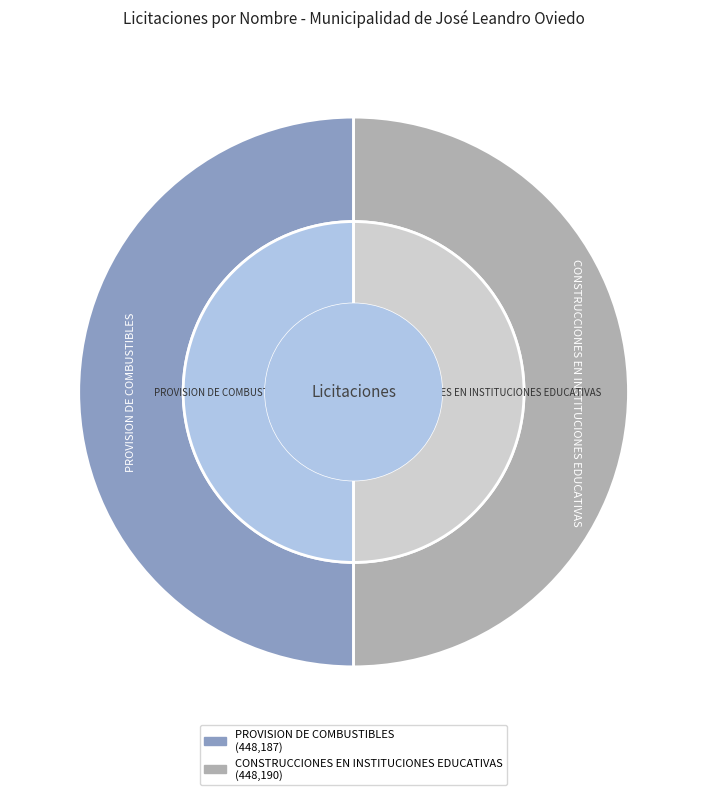

How many segments does this pie chart have?

2